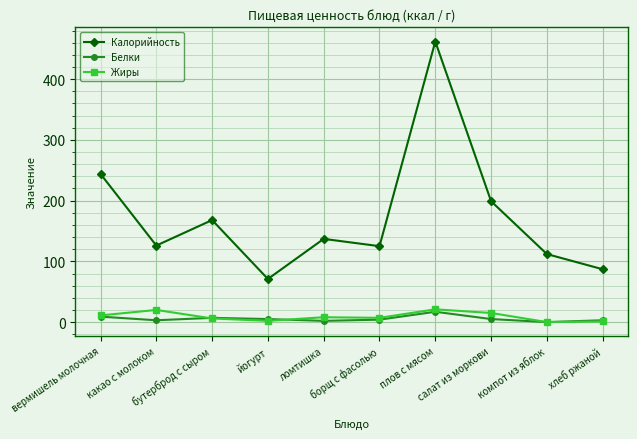

What is the maximum value shown in the chart?

462